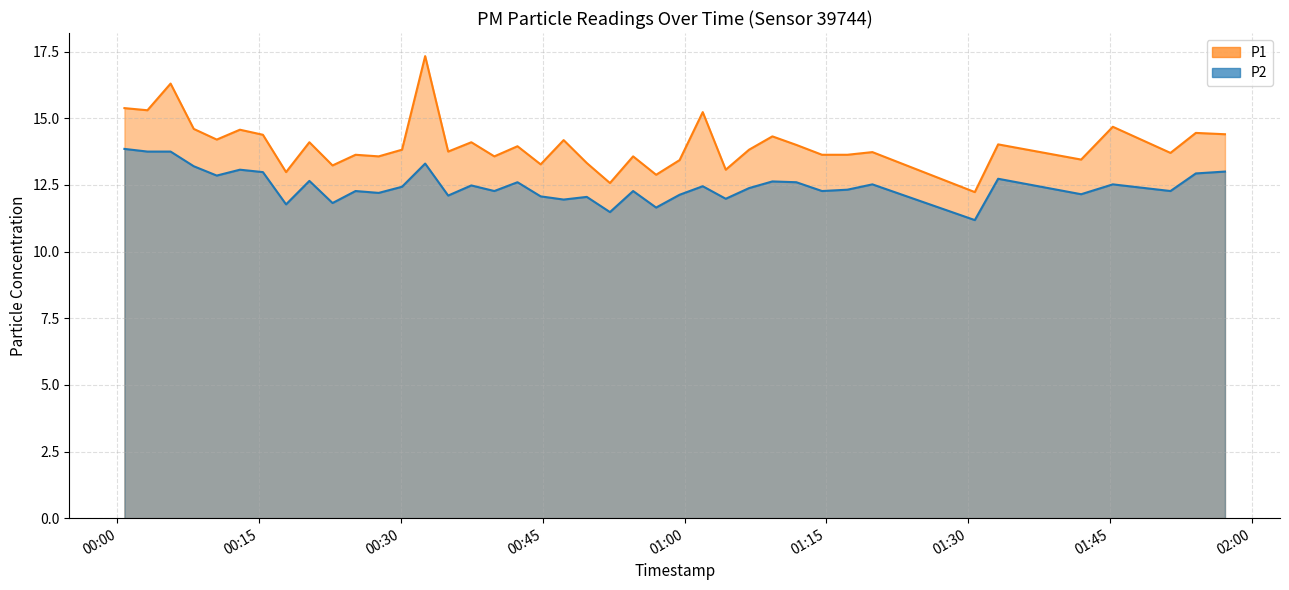

Reading right to left, what are all the values shown in this chart?

P1: 2023-04-30T01:57:10=14.4	2023-04-30T01:54:05=14.4	2023-04-30T01:51:24=13.7	2023-04-30T01:45:18=14.7	2023-04-30T01:41:57=13.4	2023-04-30T01:33:10=14.0	2023-04-30T01:30:42=12.2	2023-04-30T01:19:52=13.7	2023-04-30T01:17:13=13.6	2023-04-30T01:14:32=13.6	2023-04-30T01:11:49=14.0	2023-04-30T01:09:17=14.3	2023-04-30T01:06:49=13.8	2023-04-30T01:04:21=13.1	2023-04-30T01:01:55=15.2	2023-04-30T00:59:28=13.4	2023-04-30T00:56:59=12.9	2023-04-30T00:54:33=13.6	2023-04-30T00:52:06=12.6	2023-04-30T00:49:39=13.3	2023-04-30T00:47:12=14.2	2023-04-30T00:44:46=13.3	2023-04-30T00:42:19=13.9	2023-04-30T00:39:52=13.6	2023-04-30T00:37:26=14.1	2023-04-30T00:34:59=13.8	2023-04-30T00:32:33=17.3	2023-04-30T00:30:06=13.8	2023-04-30T00:27:38=13.6	2023-04-30T00:25:11=13.6	2023-04-30T00:22:45=13.2	2023-04-30T00:20:18=14.1	2023-04-30T00:17:50=13.0	2023-04-30T00:15:23=14.4	2023-04-30T00:12:57=14.6	2023-04-30T00:10:30=14.2	2023-04-30T00:08:04=14.6	2023-04-30T00:05:37=16.3	2023-04-30T00:03:10=15.3	2023-04-30T00:00:44=15.4
P2: 2023-04-30T01:57:10=13.0	2023-04-30T01:54:05=12.9	2023-04-30T01:51:24=12.3	2023-04-30T01:45:18=12.5	2023-04-30T01:41:57=12.2	2023-04-30T01:33:10=12.7	2023-04-30T01:30:42=11.2	2023-04-30T01:19:52=12.5	2023-04-30T01:17:13=12.3	2023-04-30T01:14:32=12.3	2023-04-30T01:11:49=12.6	2023-04-30T01:09:17=12.6	2023-04-30T01:06:49=12.4	2023-04-30T01:04:21=12.0	2023-04-30T01:01:55=12.4	2023-04-30T00:59:28=12.1	2023-04-30T00:56:59=11.7	2023-04-30T00:54:33=12.3	2023-04-30T00:52:06=11.5	2023-04-30T00:49:39=12.1	2023-04-30T00:47:12=11.9	2023-04-30T00:44:46=12.1	2023-04-30T00:42:19=12.6	2023-04-30T00:39:52=12.3	2023-04-30T00:37:26=12.5	2023-04-30T00:34:59=12.1	2023-04-30T00:32:33=13.3	2023-04-30T00:30:06=12.4	2023-04-30T00:27:38=12.2	2023-04-30T00:25:11=12.3	2023-04-30T00:22:45=11.8	2023-04-30T00:20:18=12.7	2023-04-30T00:17:50=11.8	2023-04-30T00:15:23=13.0	2023-04-30T00:12:57=13.1	2023-04-30T00:10:30=12.8	2023-04-30T00:08:04=13.2	2023-04-30T00:05:37=13.8	2023-04-30T00:03:10=13.8	2023-04-30T00:00:44=13.8